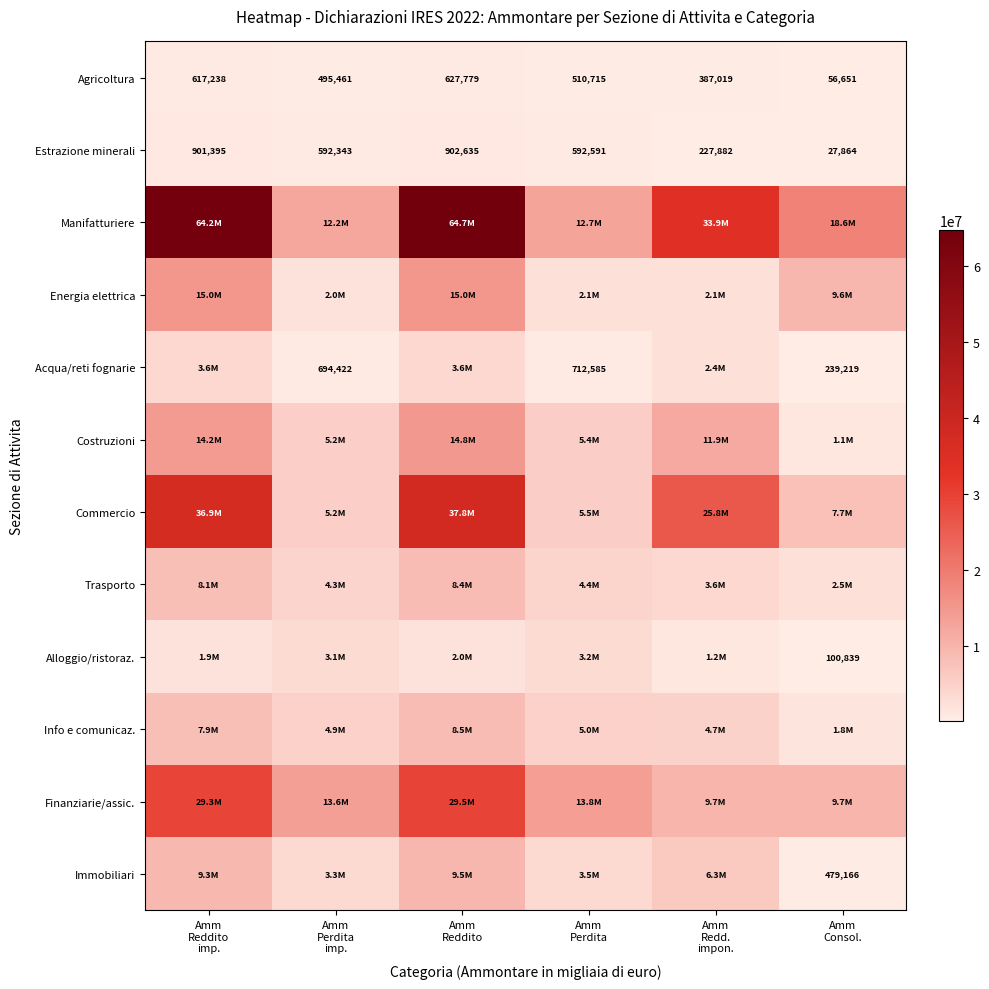

Which series has the widest spread of values?

Manifatturiere